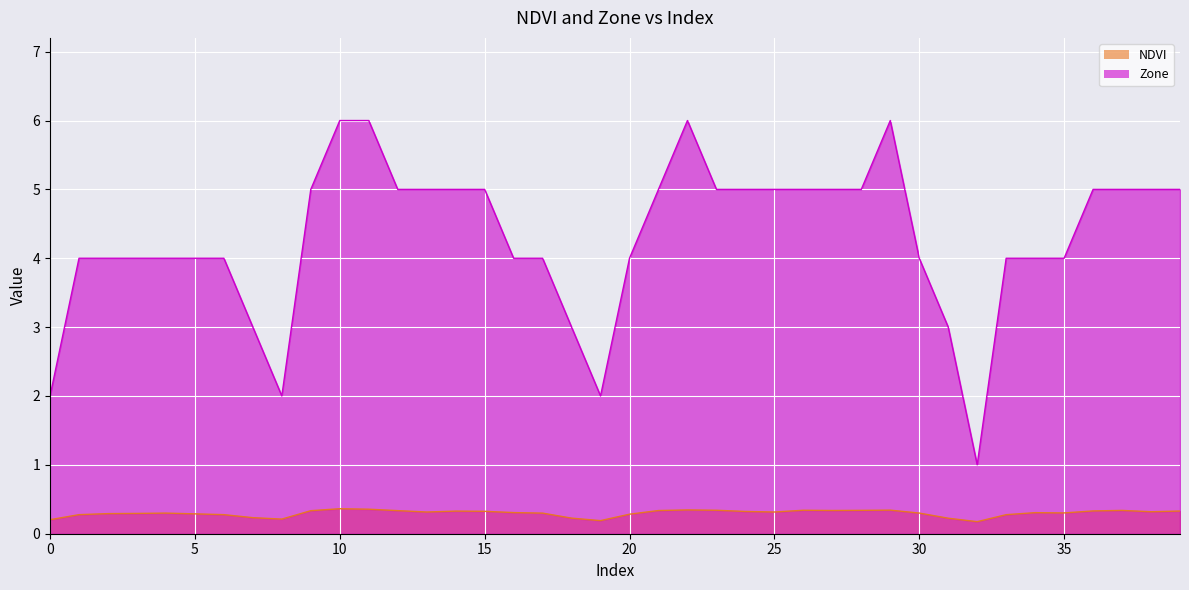

Reading right to left, what are all the values shown in this chart?

NDVI: 0.3	0.3	0.3	0.3	0.3	0.3	0.3	0.2	0.2	0.3	0.3	0.3	0.3	0.3	0.3	0.3	0.3	0.3	0.3	0.3	0.2	0.2	0.3	0.3	0.3	0.3	0.3	0.3	0.4	0.4	0.3	0.2	0.2	0.3	0.3	0.3	0.3	0.3	0.3	0.2
Zone: 5.0	5.0	5.0	5.0	4.0	4.0	4.0	1.0	3.0	4.0	6.0	5.0	5.0	5.0	5.0	5.0	5.0	6.0	5.0	4.0	2.0	3.0	4.0	4.0	5.0	5.0	5.0	5.0	6.0	6.0	5.0	2.0	3.0	4.0	4.0	4.0	4.0	4.0	4.0	2.0